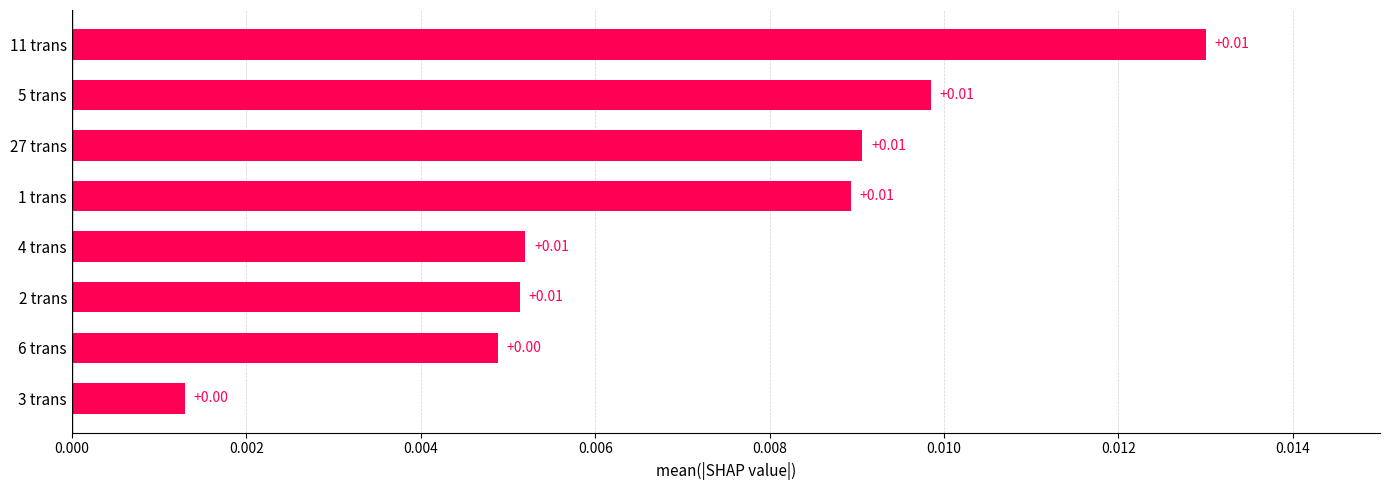

Which has a higher value, 11 trans or 6 trans?

11 trans